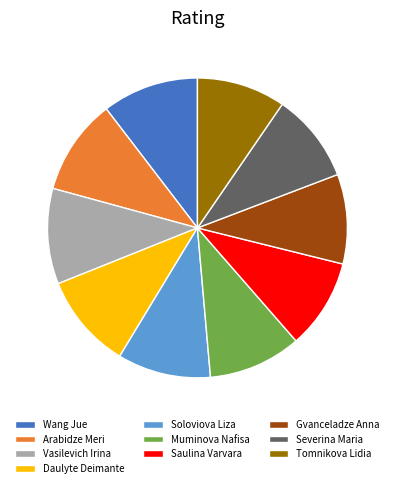

Does any single category account for the majority?

No